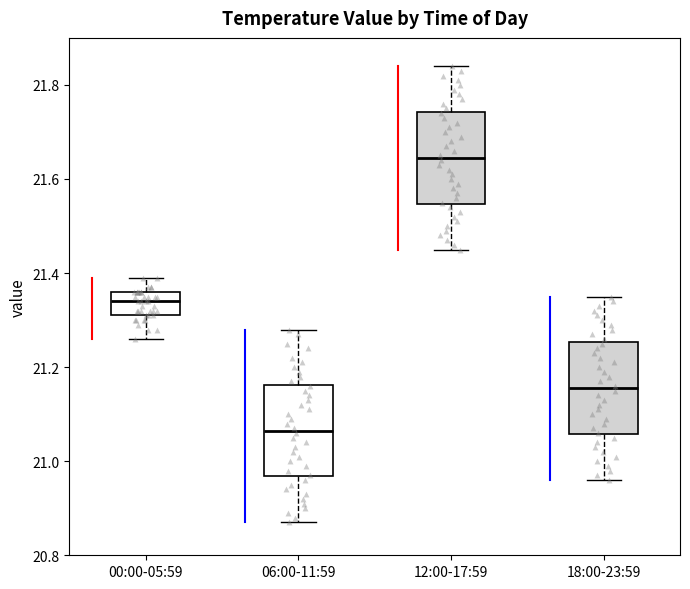

Which box's median line is the highest?

12:00-17:59